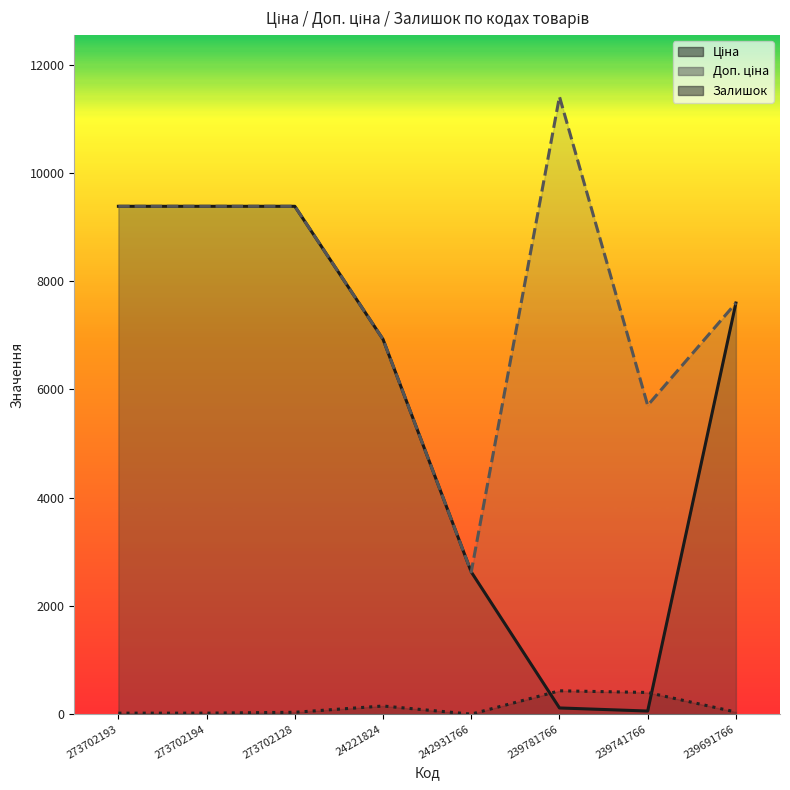

Reading right to left, list all the values displayed in this chart.

Ціна: 7596.5	57.0	114.1	2627.5	6925.7	9384.0	9384.0	9384.0
Доп. ціна: 7596.5	5705.0	11410.0	2628.0	6925.7	9384.0	9384.0	9384.0
Залишок: 38.0	400.0	431.0	0.0	150.0	34.0	18.0	18.0